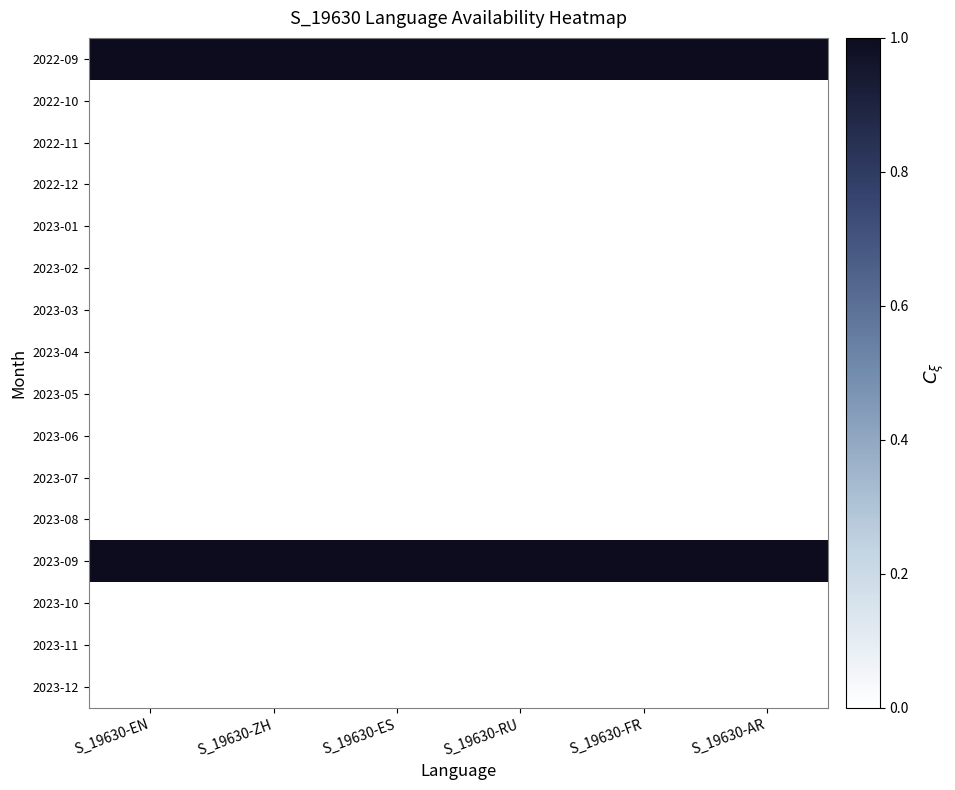

Between S_19630-ES and S_19630-RU, which is larger?

S_19630-ES